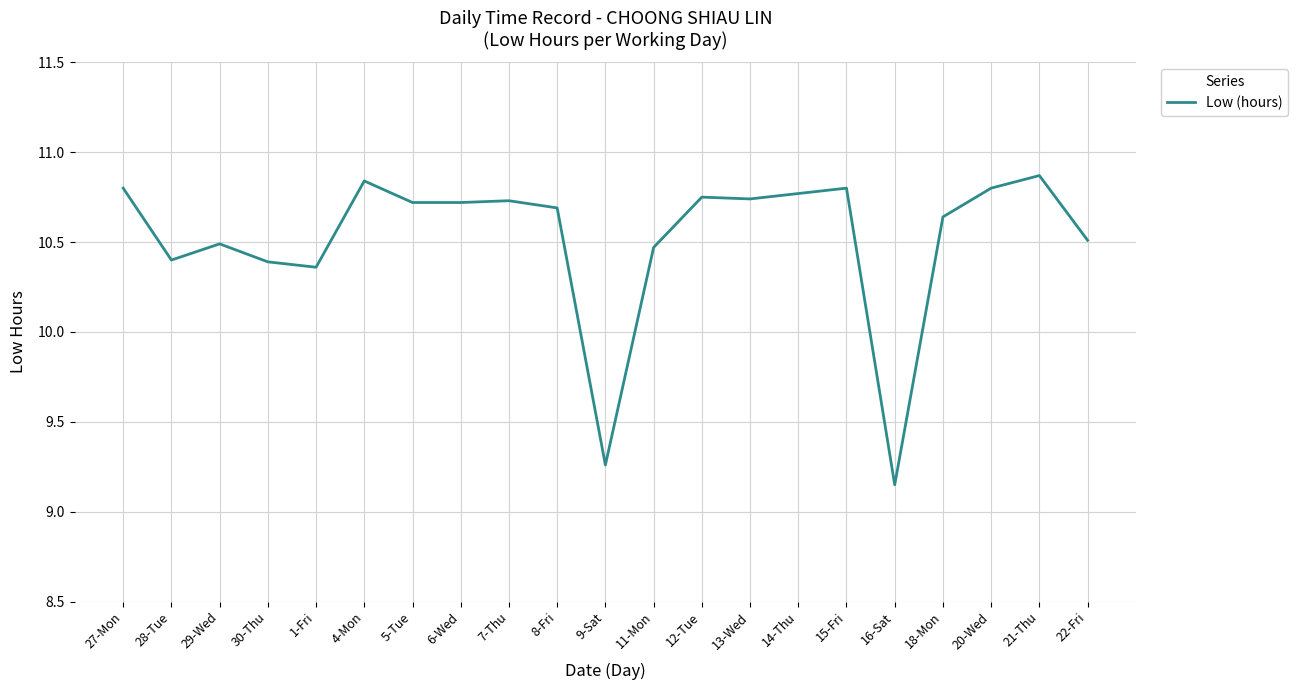

Approximately how many times larger is the value at 14-Thu compared to 4-Mon?

1.0